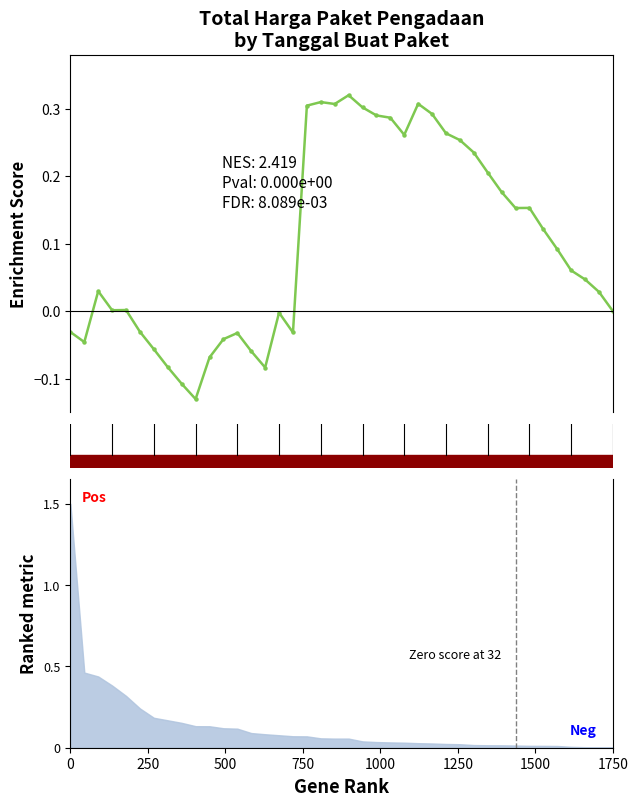

What is the label of the 18th point from the right?

22